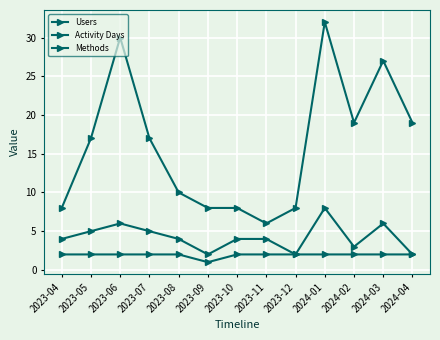

How many lines are shown in the chart?

3